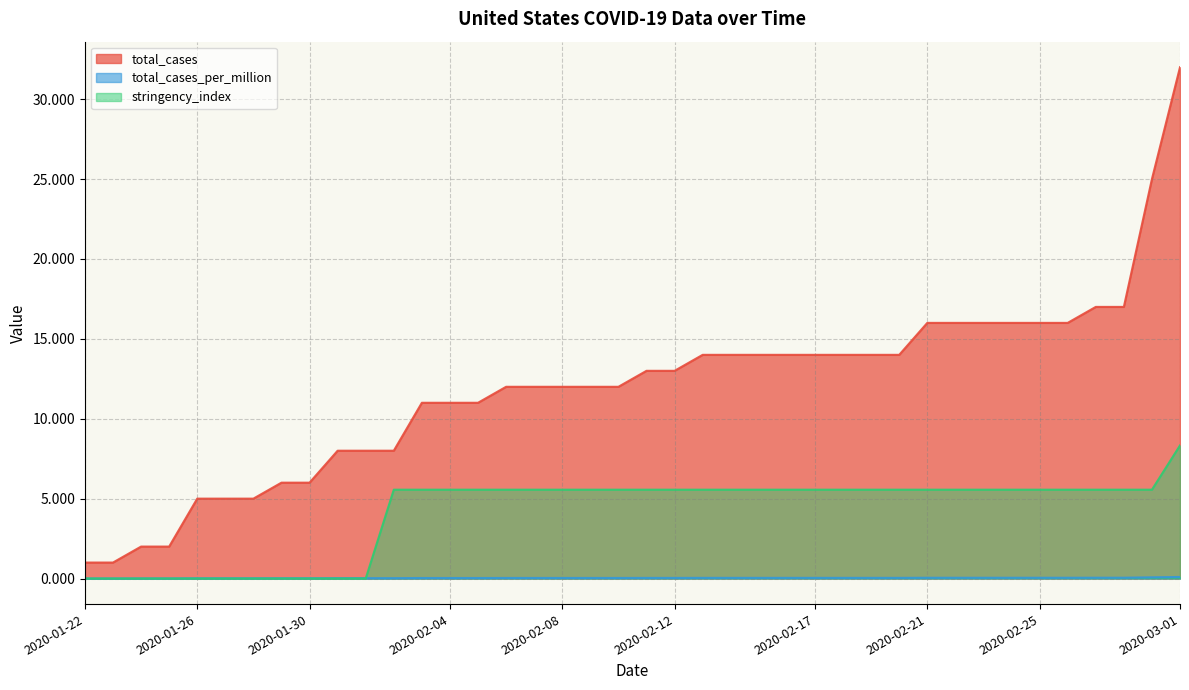

Which series changed the most between 2020-01-30 and 2020-01-31?

total_cases